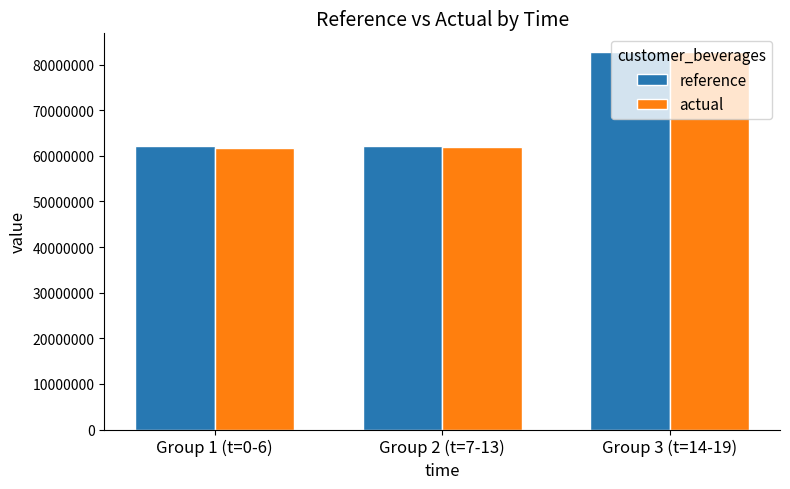

What position from the right is Group 1 (t=0-6)?

3